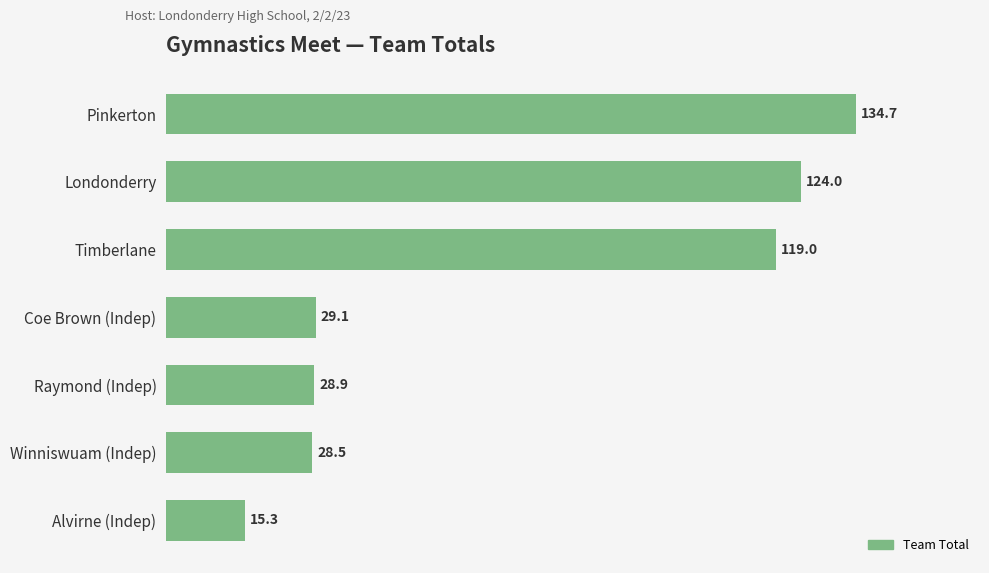

Does the chart contain stacked bars?

No